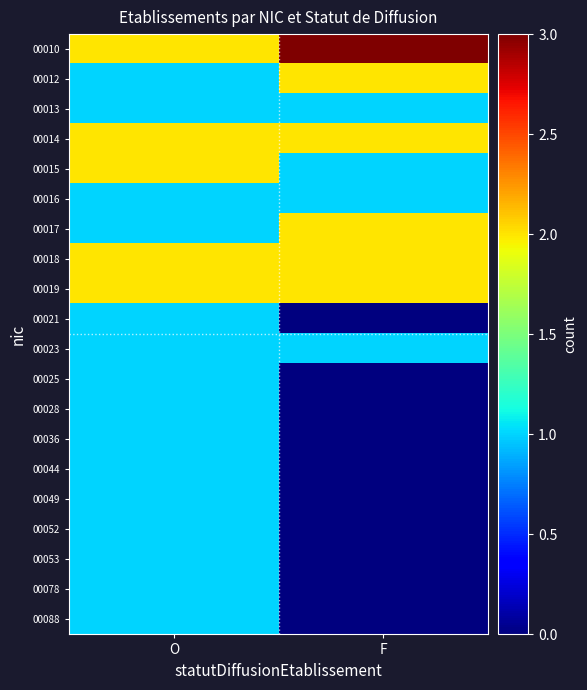

Reading left to right, what are all the values shown in this chart?

00010: O=2	F=3
00012: O=1	F=2
00013: O=1	F=1
00014: O=2	F=2
00015: O=2	F=1
00016: O=1	F=1
00017: O=1	F=2
00018: O=2	F=2
00019: O=2	F=2
00021: O=1	F=0
00023: O=1	F=1
00025: O=1	F=0
00028: O=1	F=0
00036: O=1	F=0
00044: O=1	F=0
00049: O=1	F=0
00052: O=1	F=0
00053: O=1	F=0
00078: O=1	F=0
00088: O=1	F=0